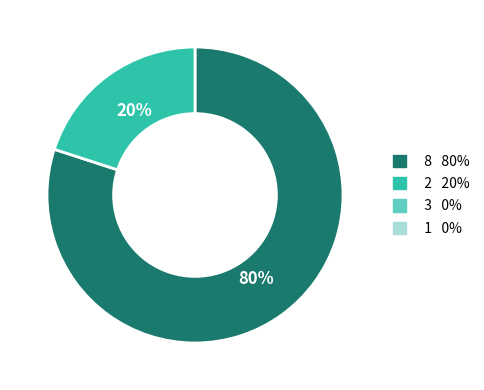

To the nearest percent, what is the average slice percentage?

50%